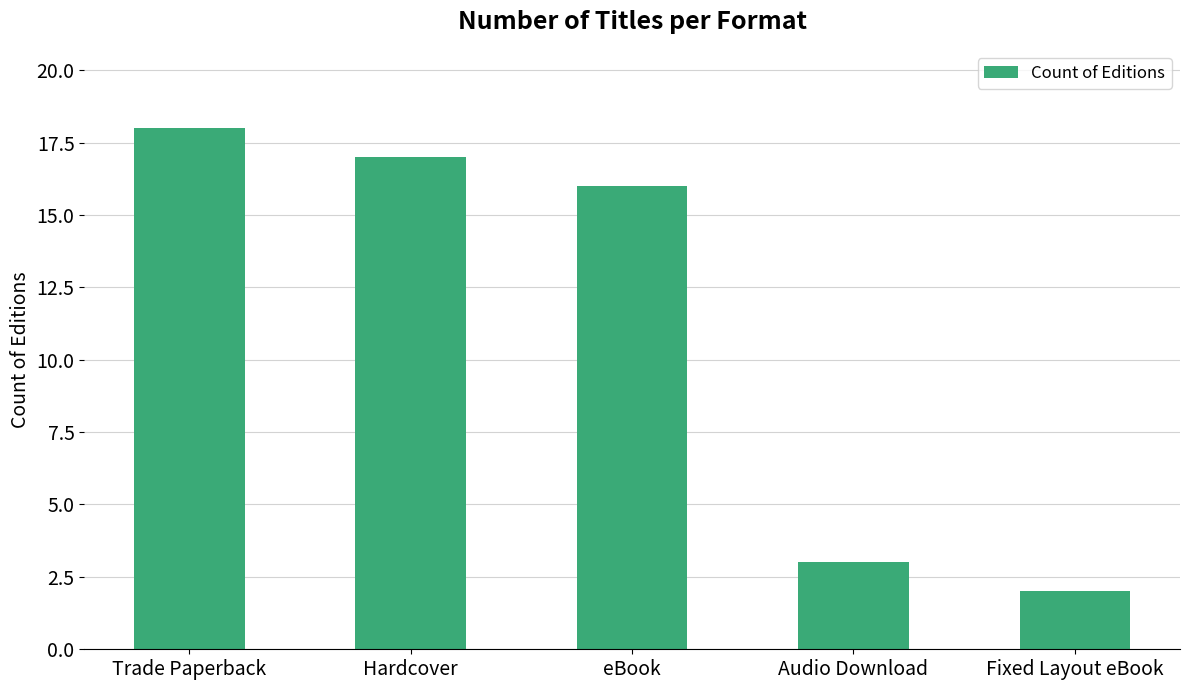

What is the maximum value shown in the chart?

18